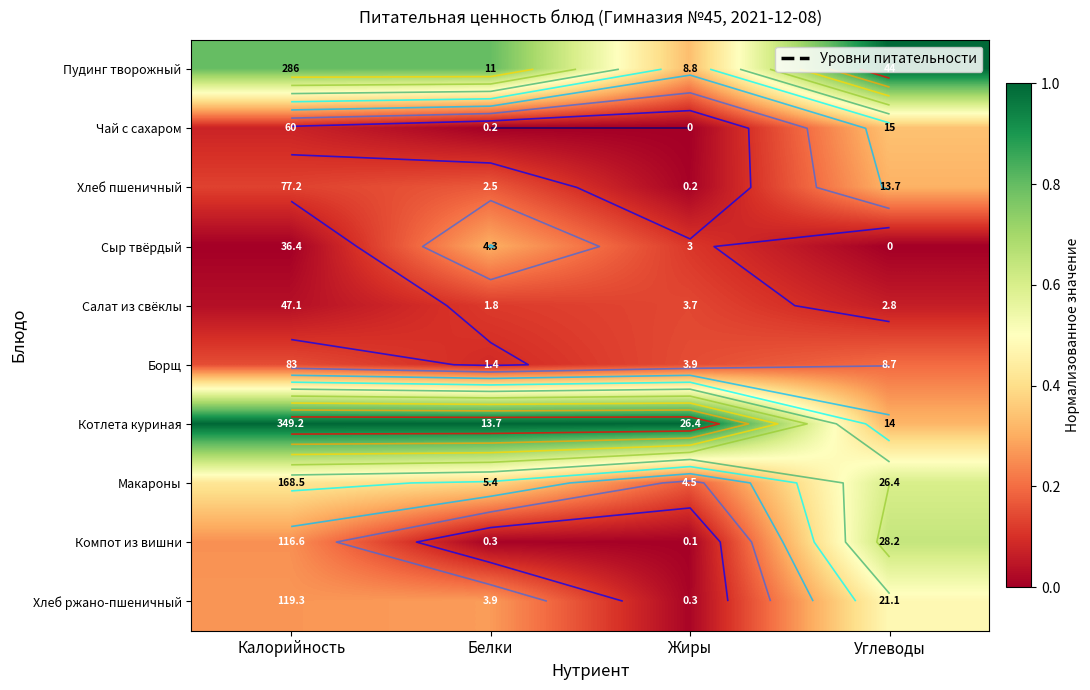

How many Борщ values are between 0 and 1?

4